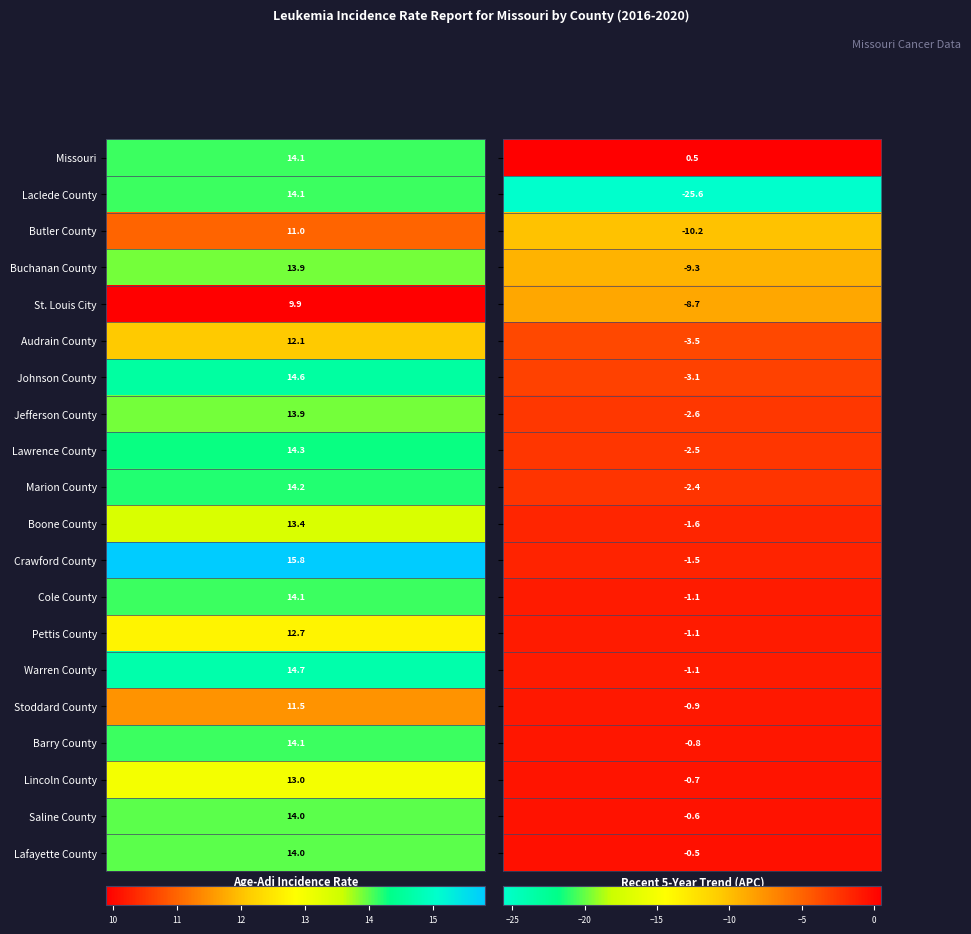

Count the number of data series in this chart.

20